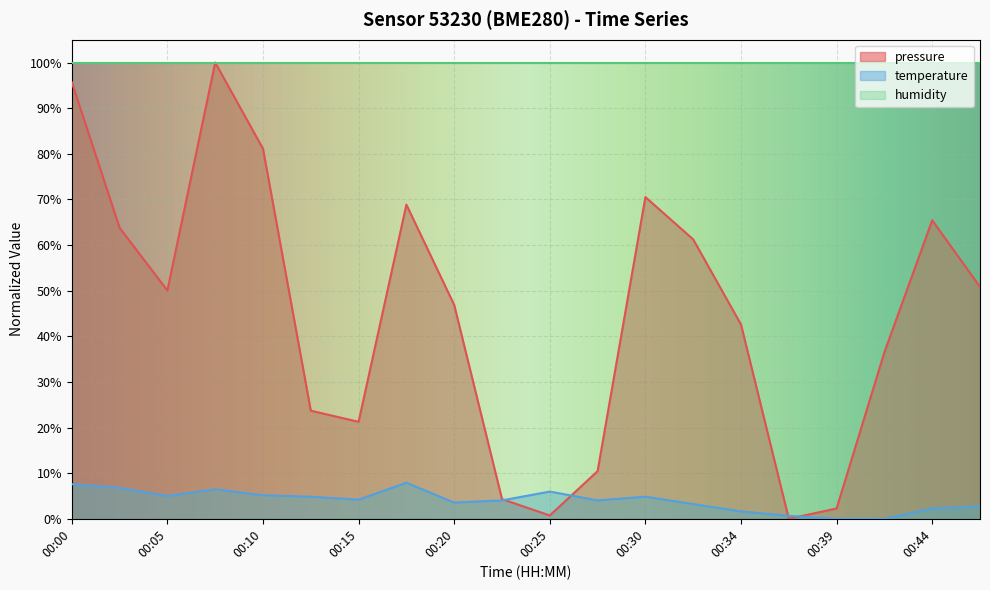

Count the number of categories in the chart.

20